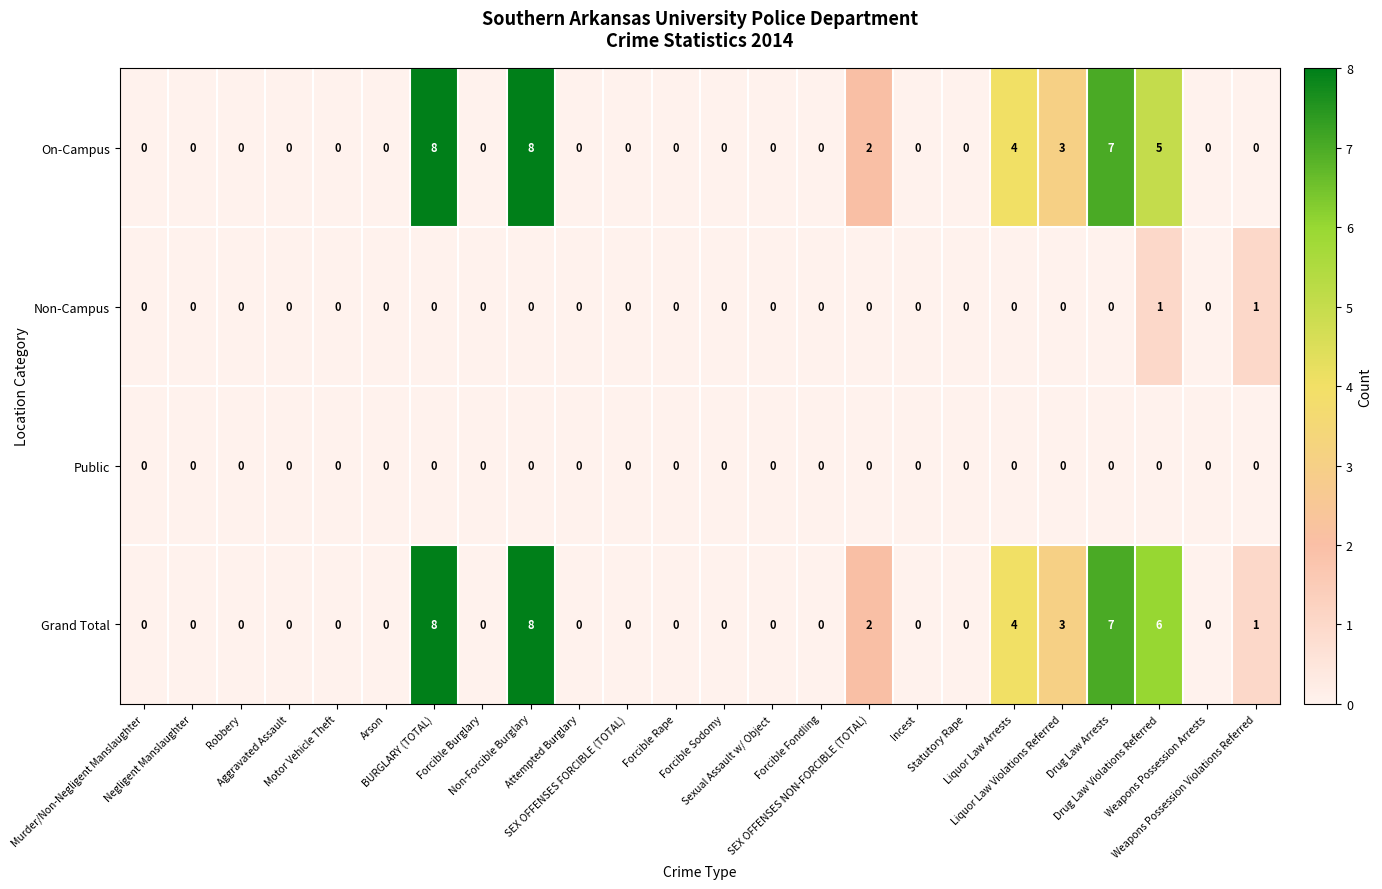

What is the highest value of the Grand Total series?

8